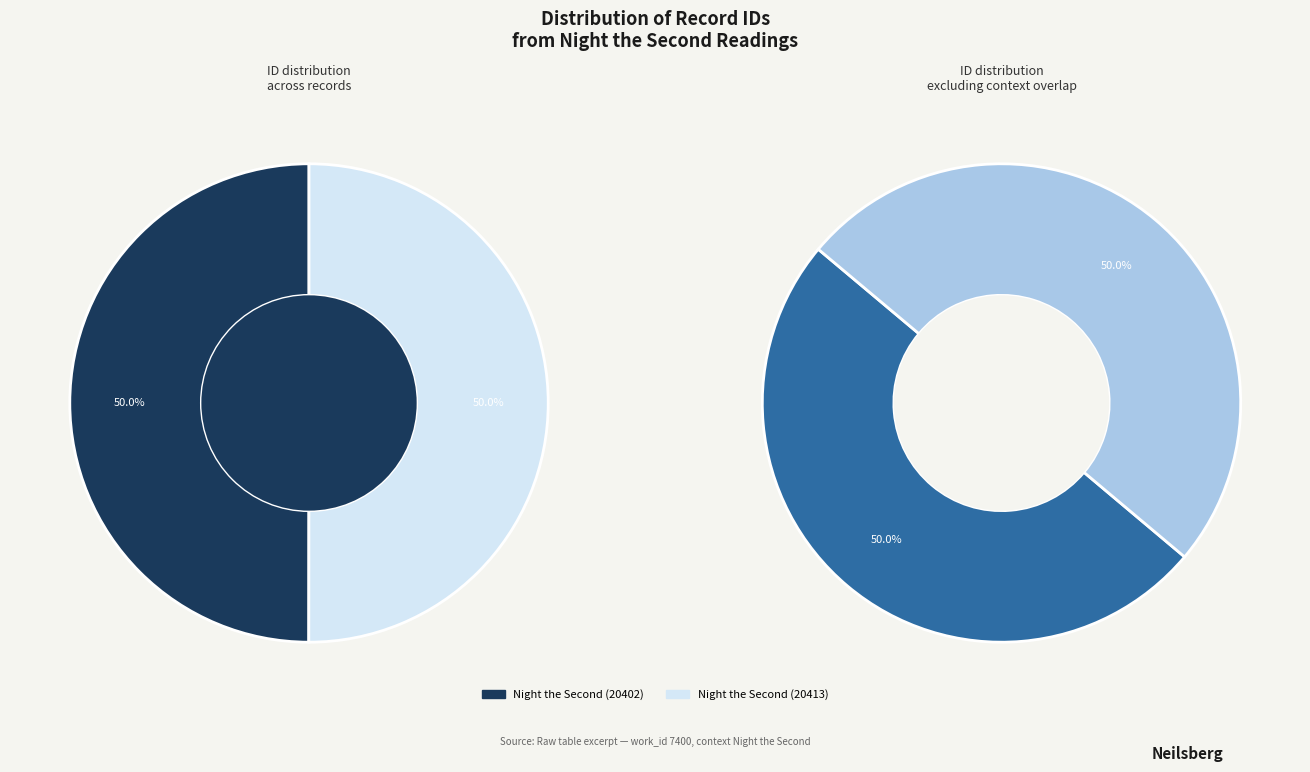

Which category has the smallest portion of the pie?

Night the Second (20402)